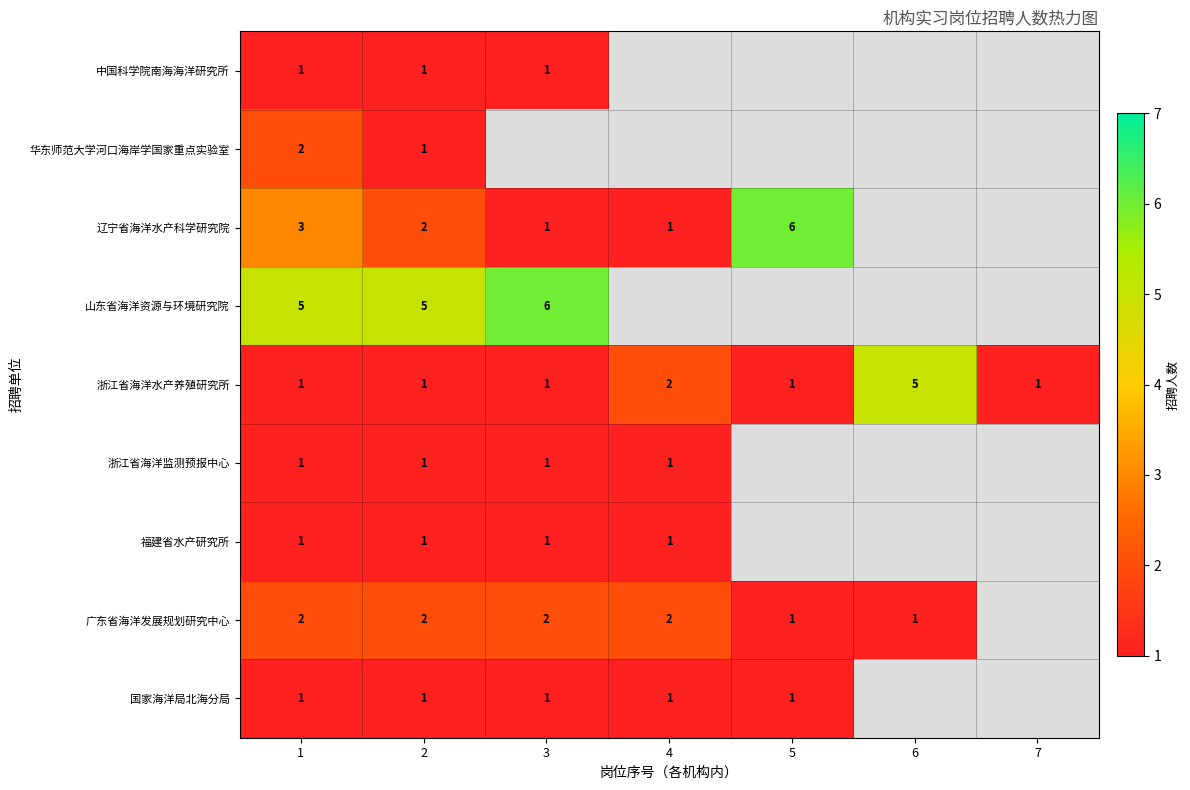

At which label does 浙江省海洋水产养殖研究所 reach its peak?

6